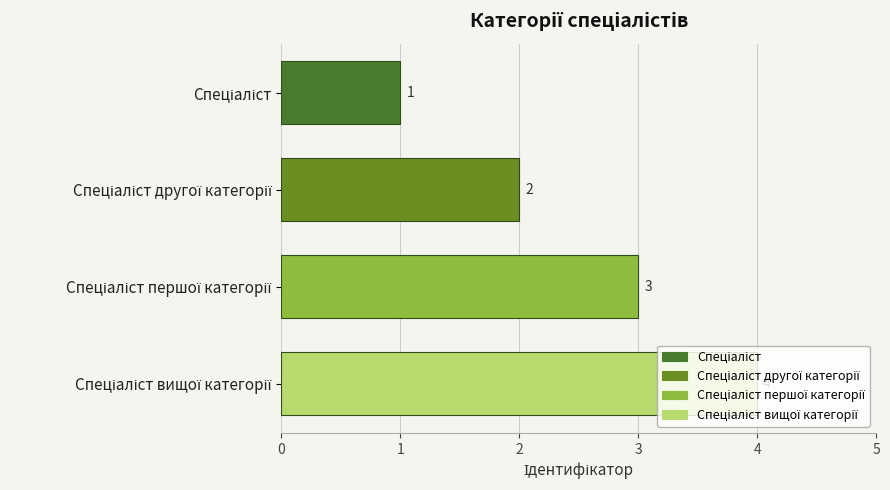

How many values are between 2 and 4?

3